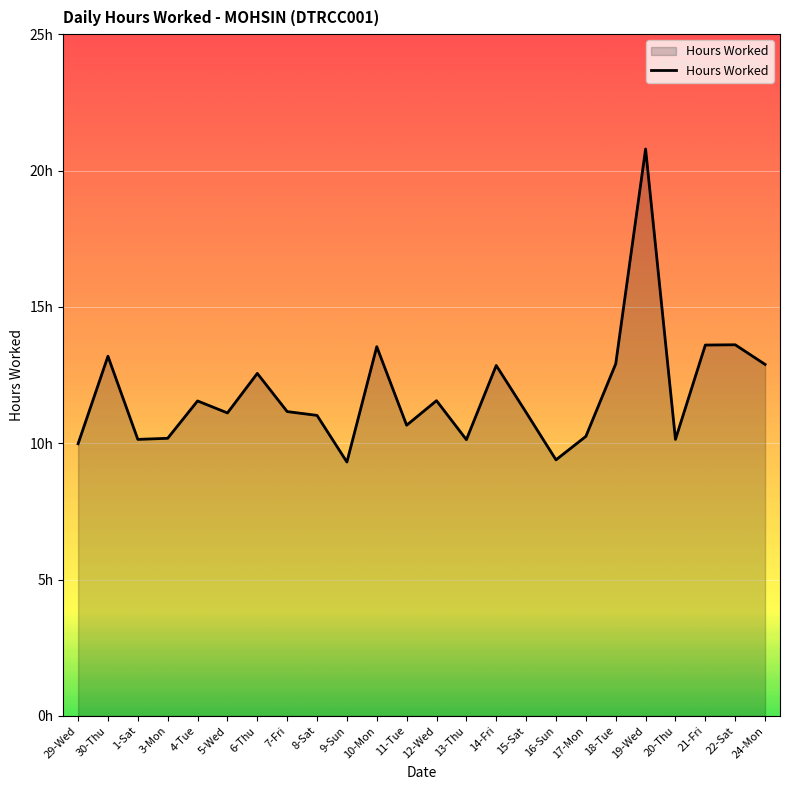

Rank the categories by value from highest to lowest.

19-Wed, 22-Sat, 21-Fri, 10-Mon, 30-Thu, 18-Tue, 24-Mon, 14-Fri, 6-Thu, 12-Wed, 4-Tue, 7-Fri, 15-Sat, 5-Wed, 8-Sat, 11-Tue, 17-Mon, 3-Mon, 1-Sat, 20-Thu, 13-Thu, 29-Wed, 16-Sun, 9-Sun